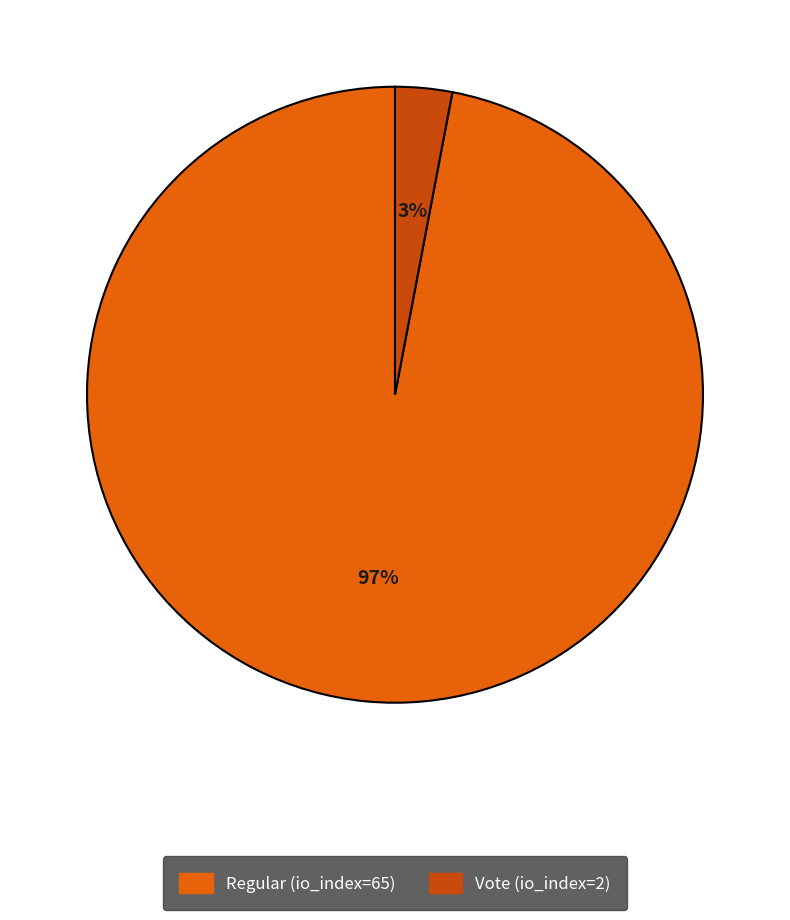

To the nearest percent, what is the difference between the Vote (io_index=2) and Regular (io_index=65) slice percentages?

94%